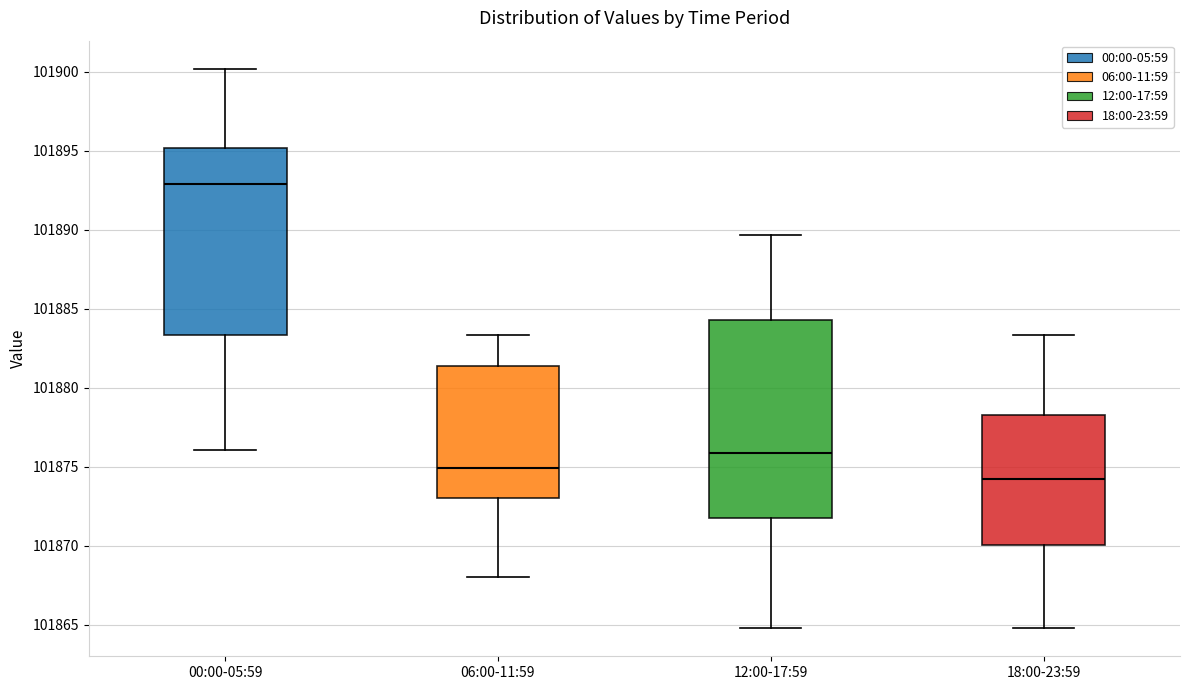

Comparing the boxes themselves (not the whiskers), which one is the tallest?

12:00-17:59